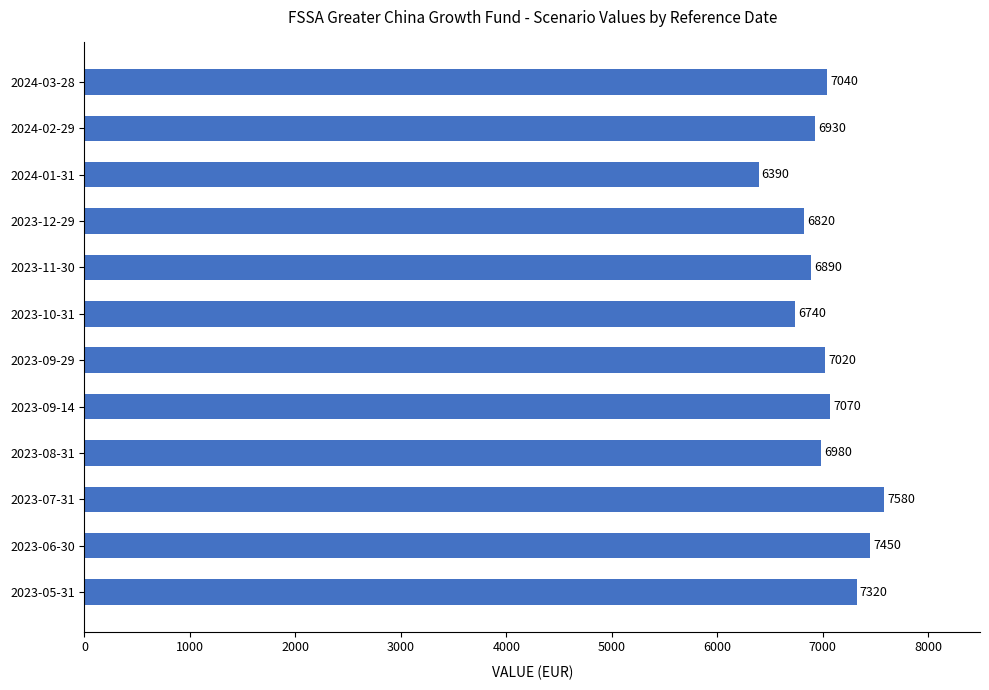

What is the difference between the maximum and second lowest values?

840